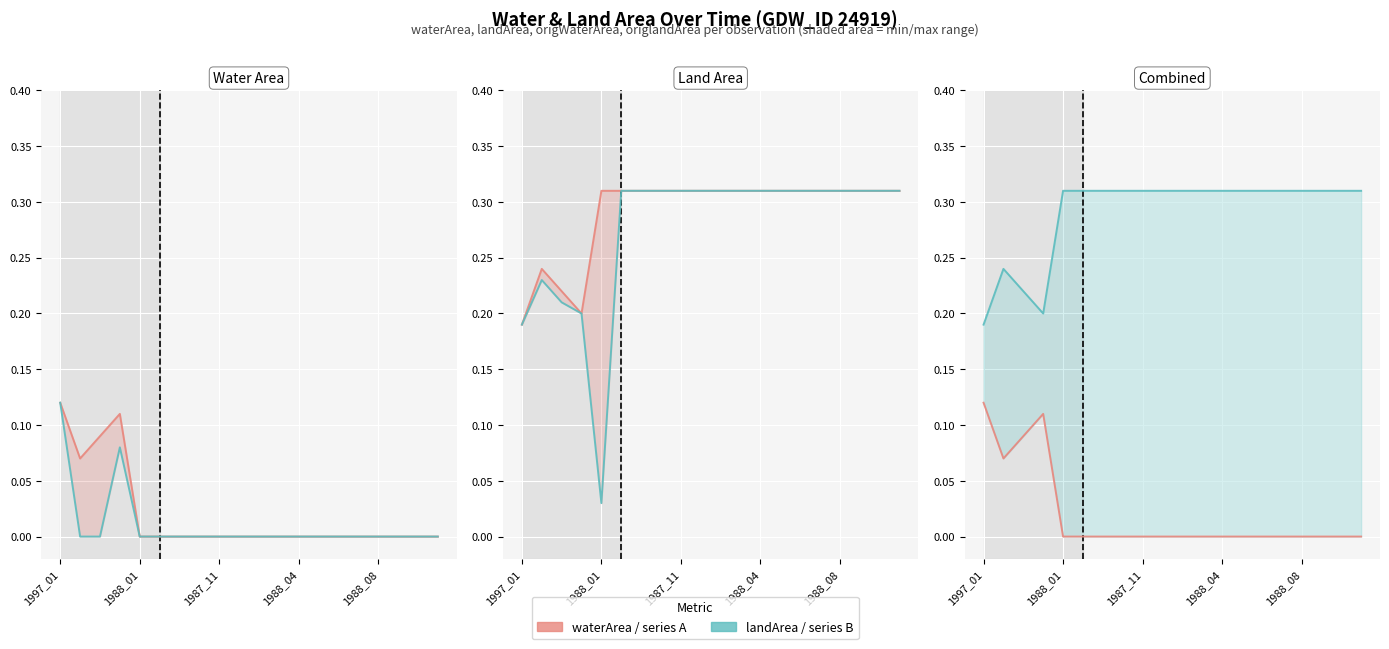

What is the maximum value shown in the chart?

0.3